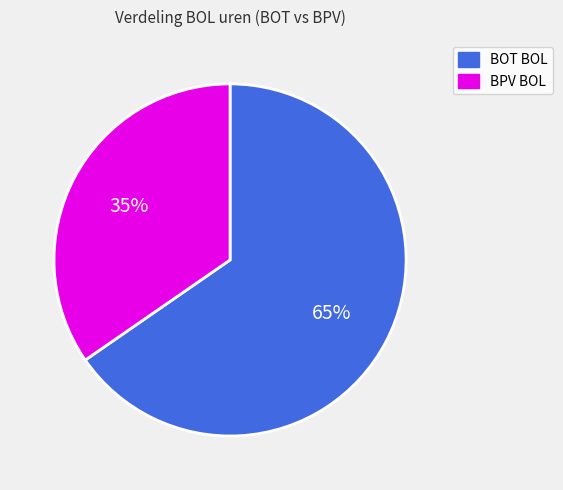

Which slice represents more than half of the pie?

BOT BOL